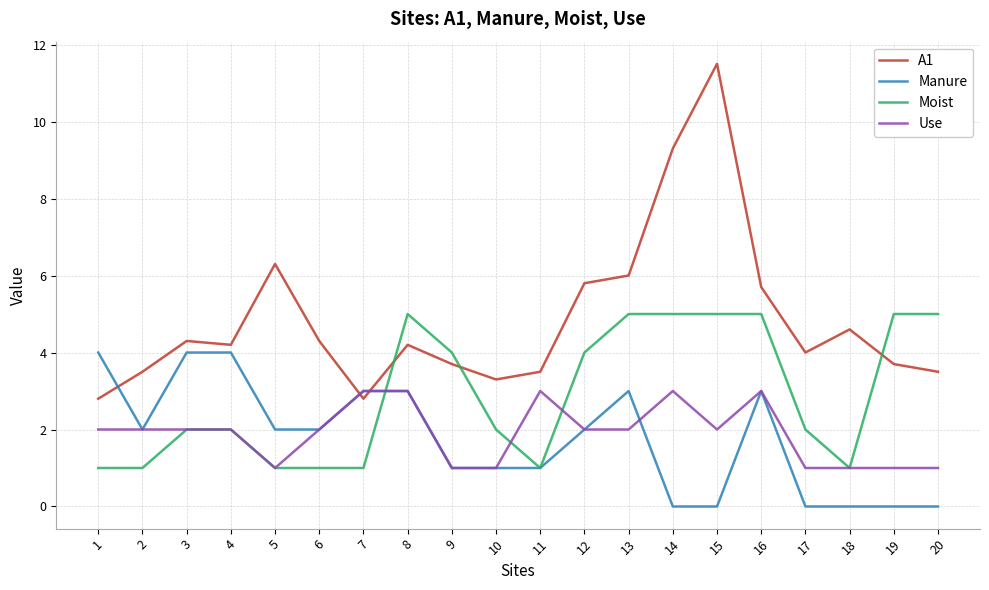

At which category does the chart reach its peak across all series?

15